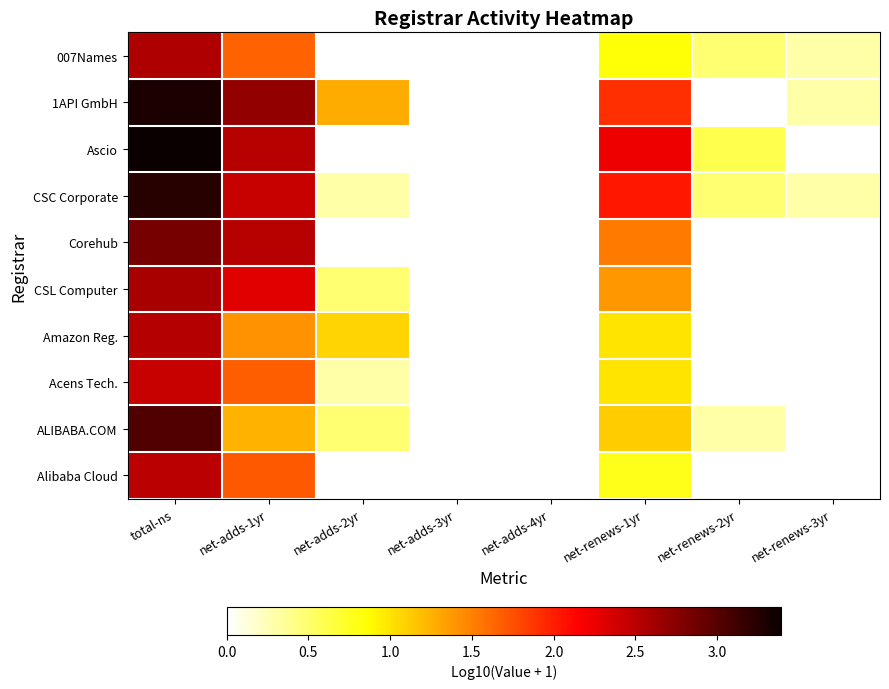

Which has a higher value, net-adds-1yr or net-renews-2yr?

net-adds-1yr